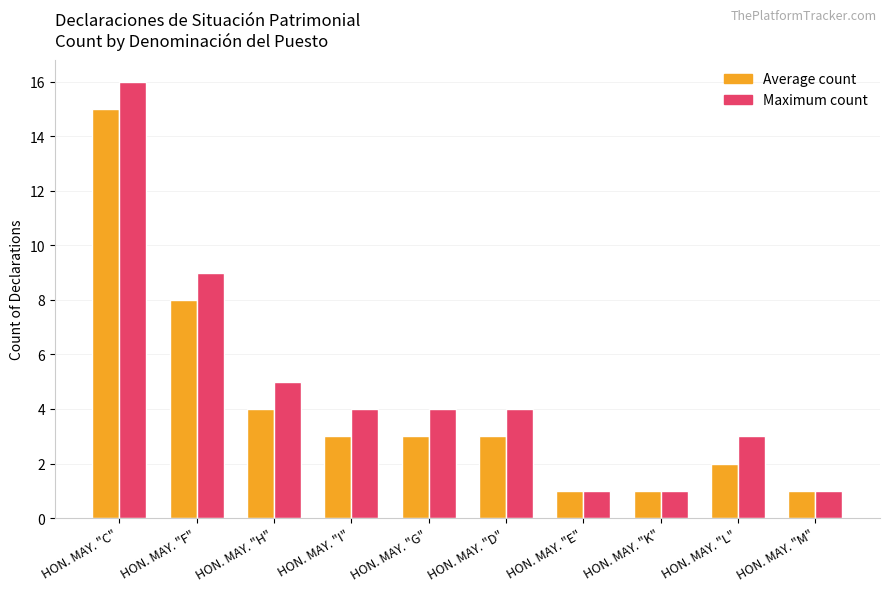

What are all the series names shown in the legend?

Average count, Maximum count